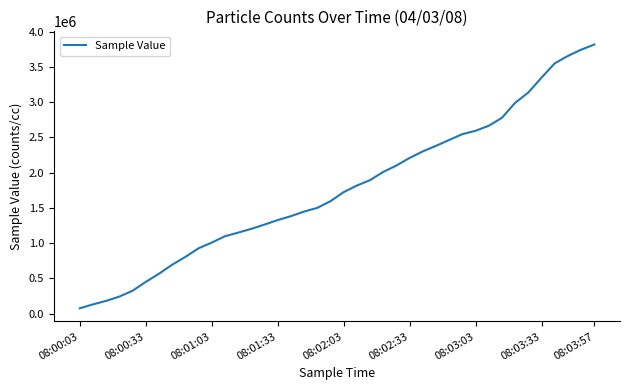

What is the difference between the second highest and second lowest values?

3611528